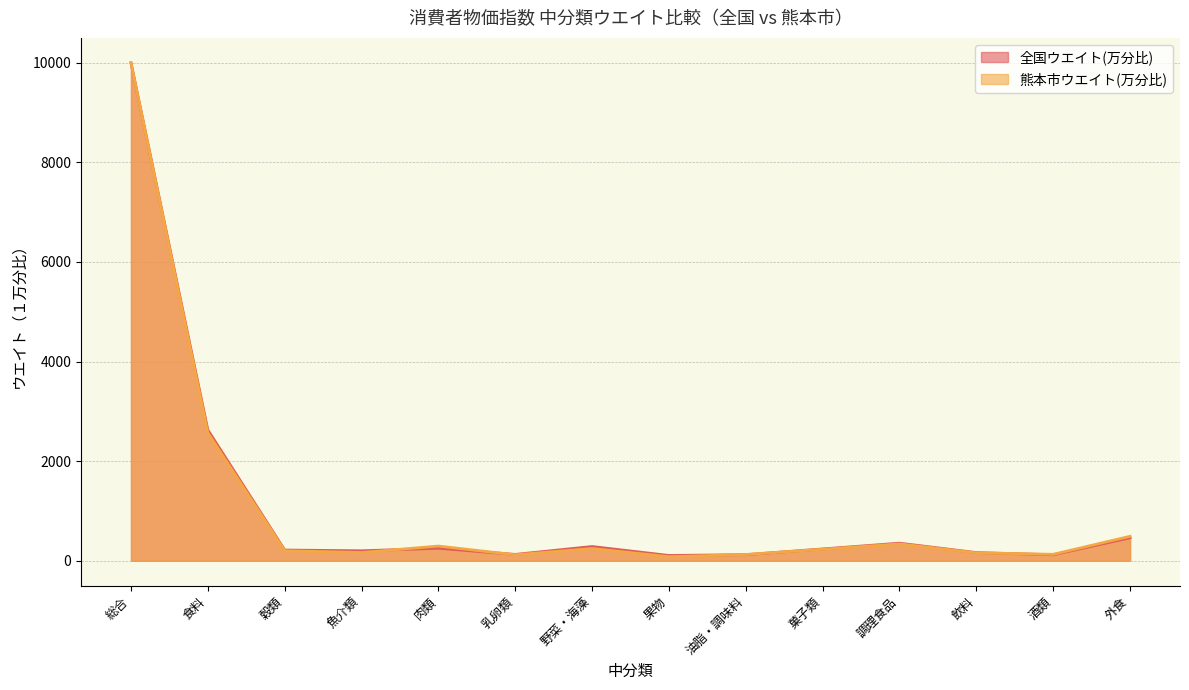

What is the difference between the highest and lowest values at 飲料?

5